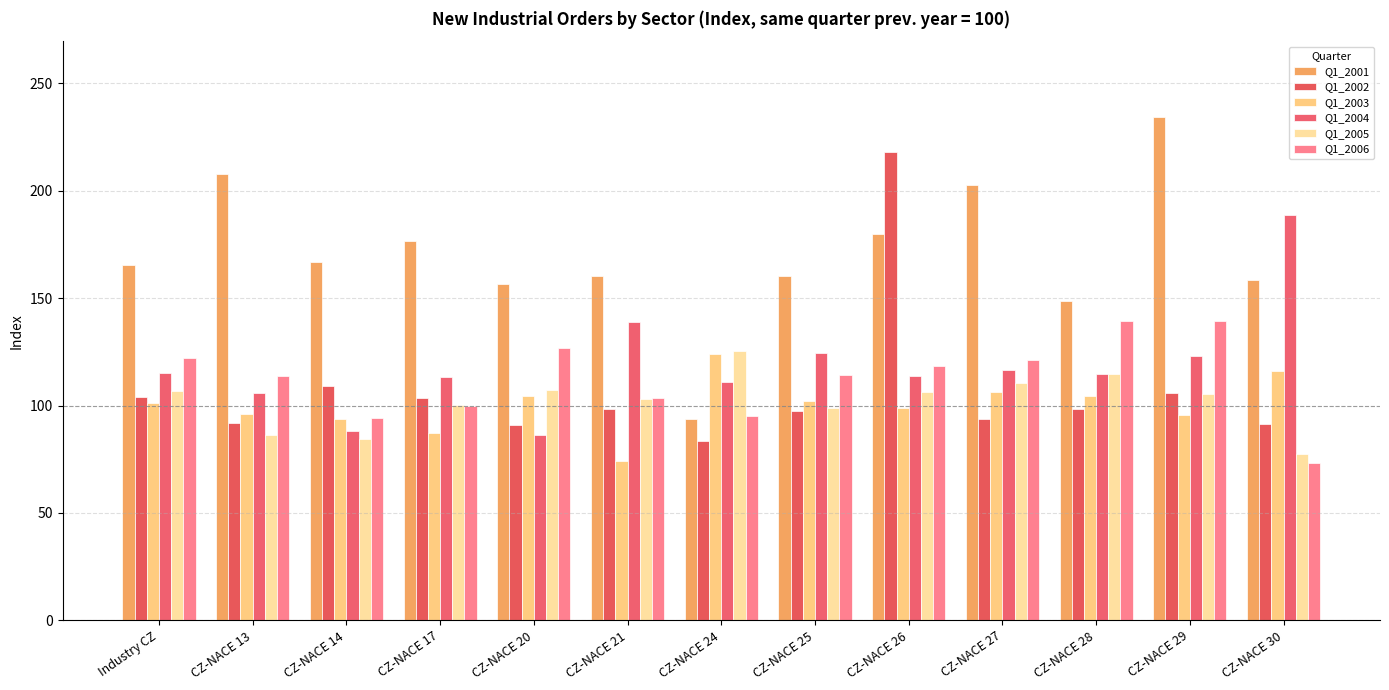

What is the smallest value displayed?

73.2